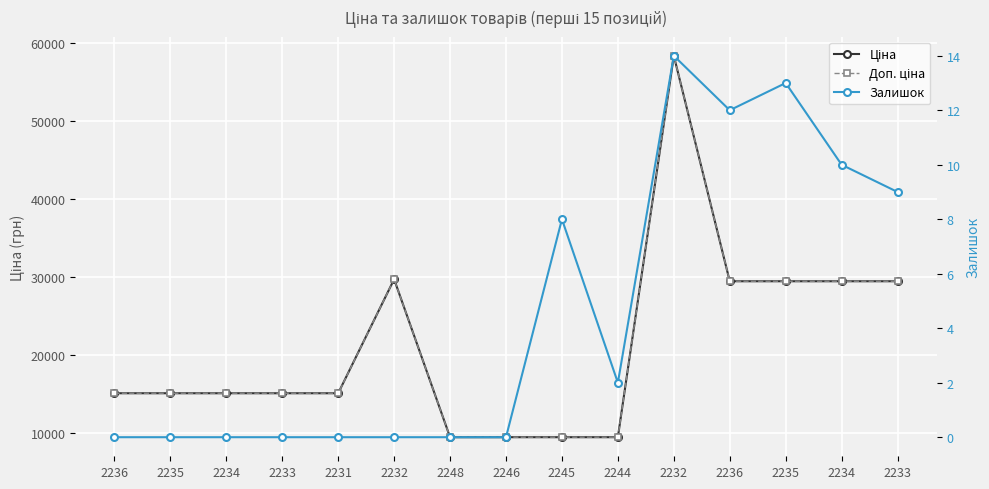

True or false: Залишок has a value of 20.2 at 2236.

False